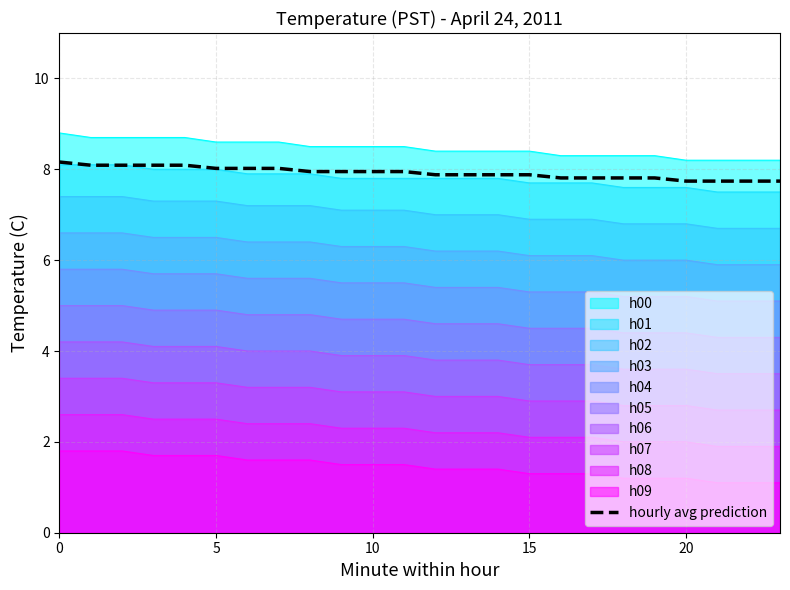

What is the difference between the highest and lowest values at 5?

6.9